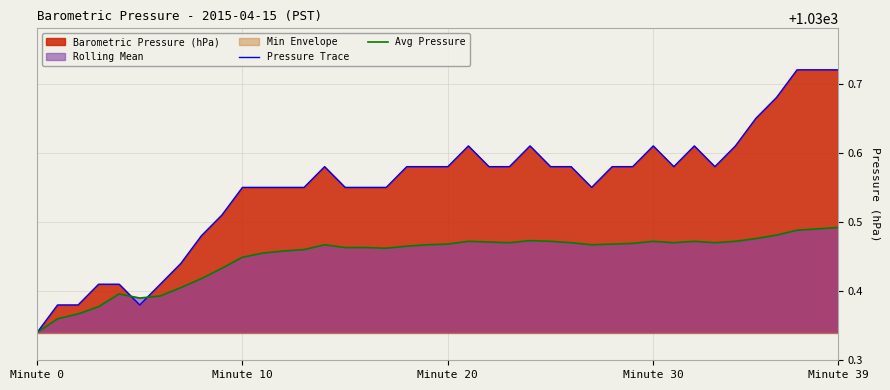

The value of Avg Pressure at Minute 0 is 1691.6. True or false?

False